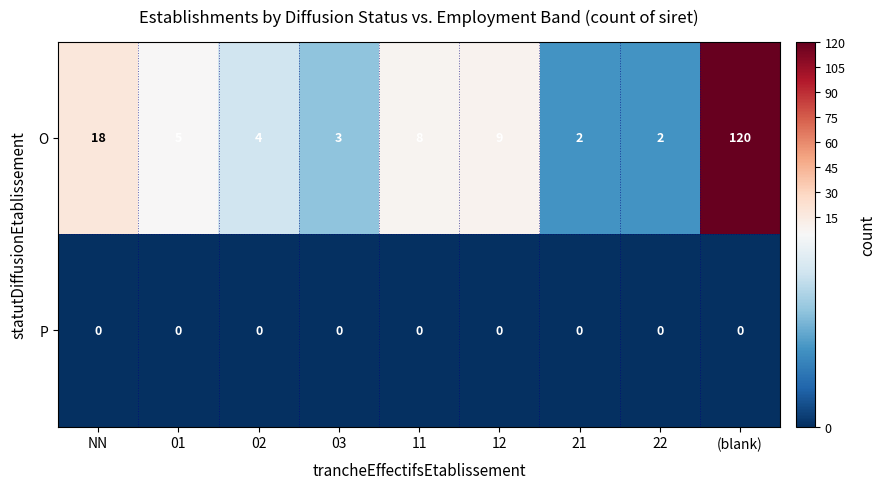

Rank the series at 02 from lowest to highest value.

P, O